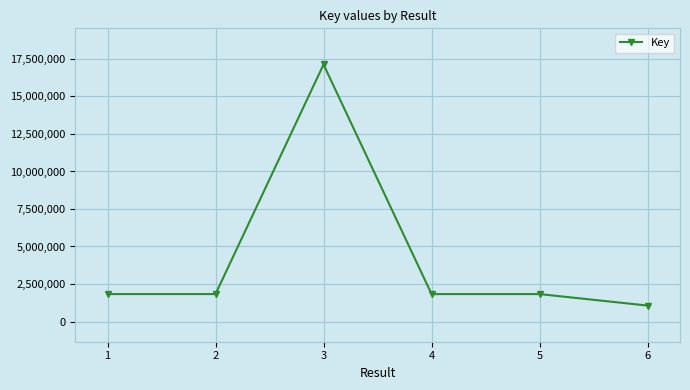

True or false: the data has more than 0 interior local peaks.

True